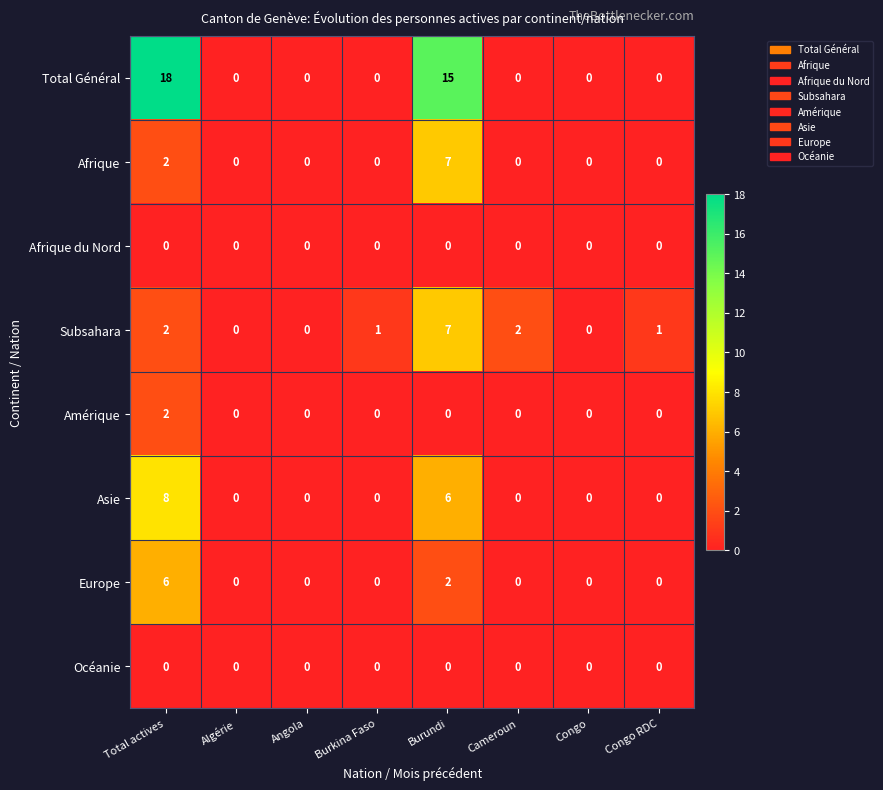

Which series has the largest range (max minus min)?

Total Général